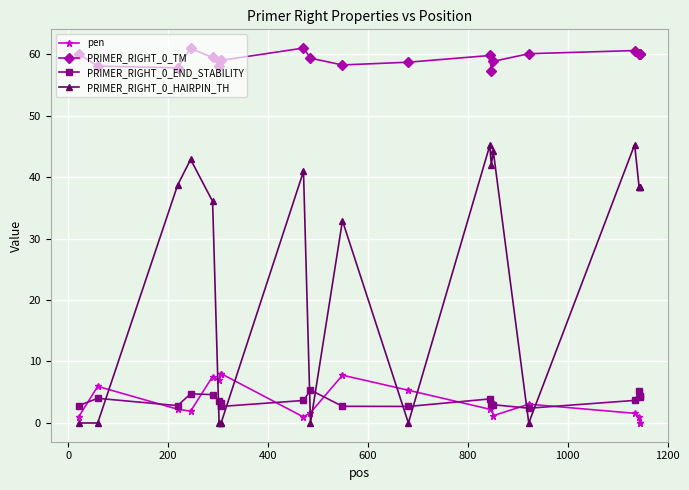

Count the number of categories in the chart.

20